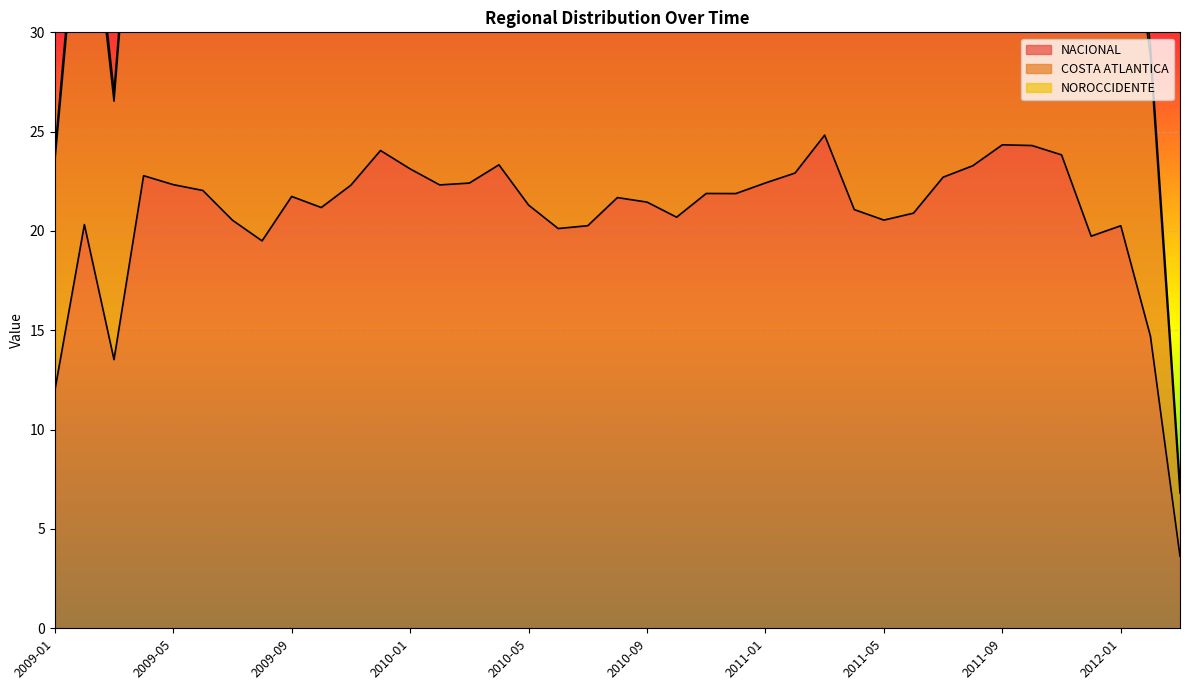

How many values in the NACIONAL series exceed 21?

25